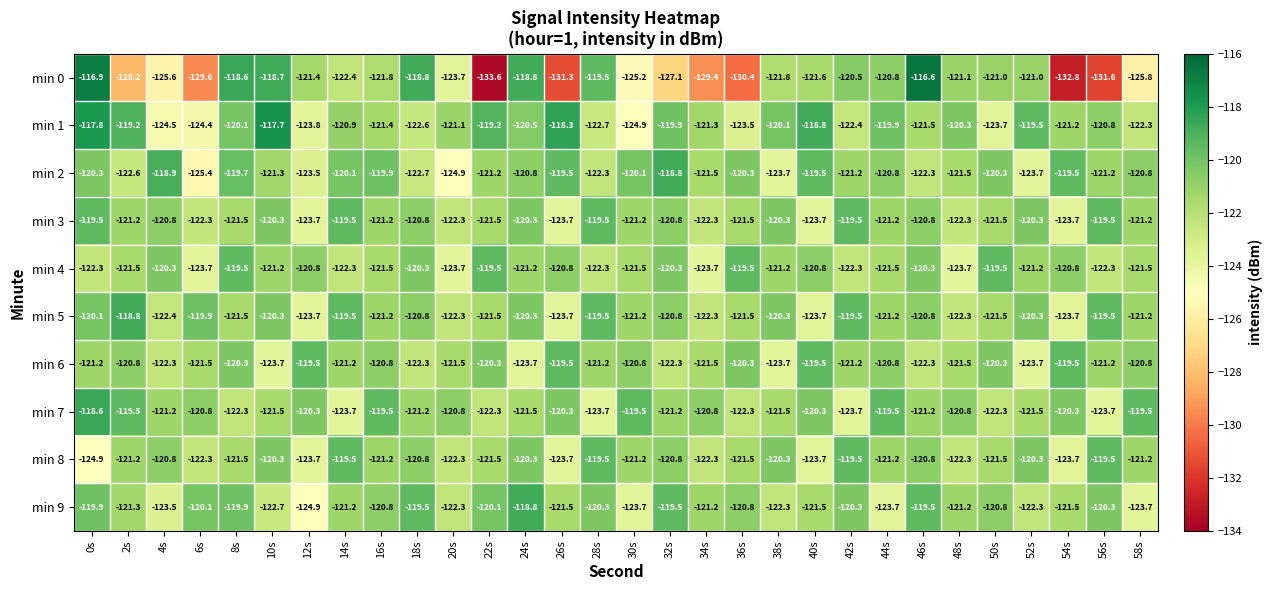

How many distinct data groups are displayed?

10